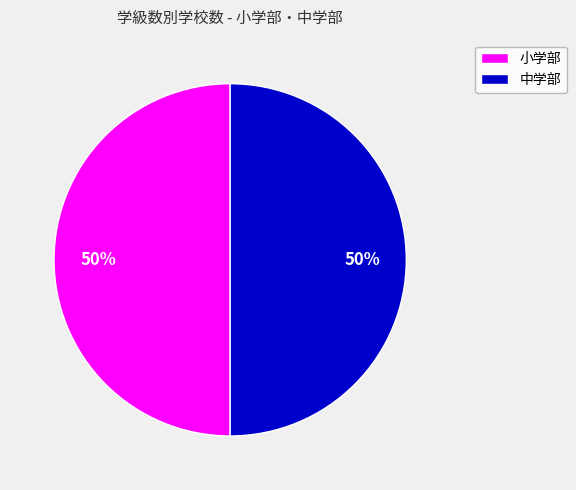

True or false: 小学部 accounts for 50% of the total.

True